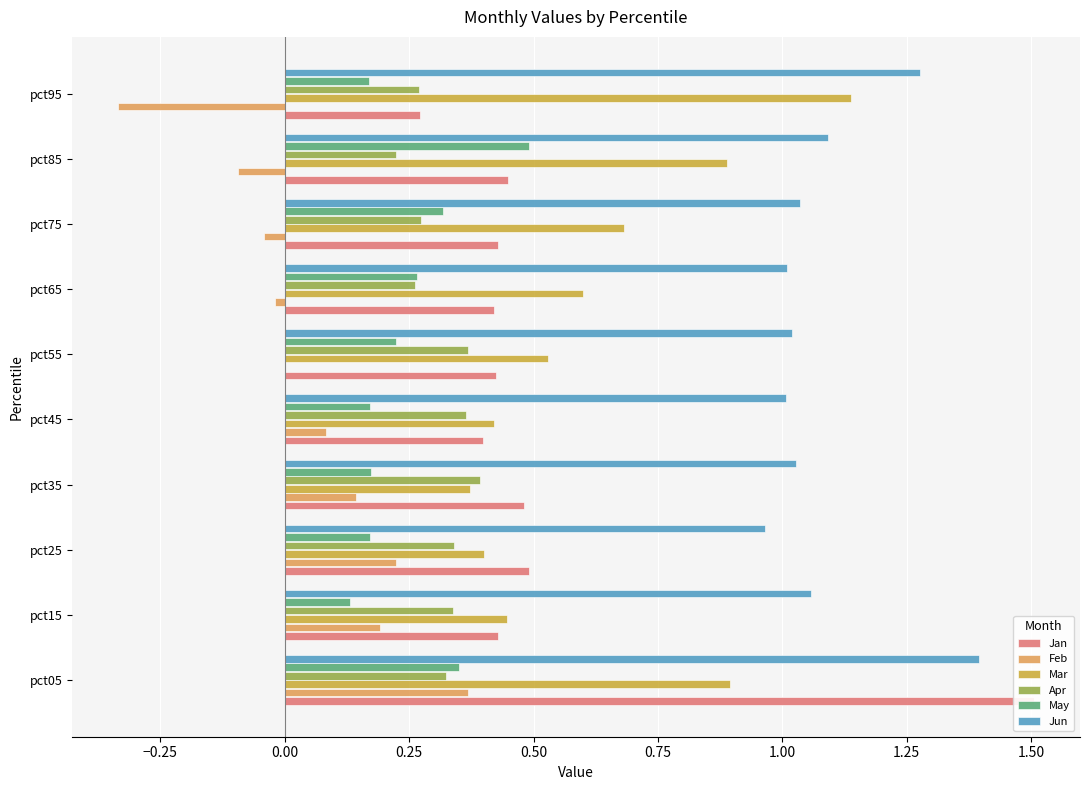

What is the maximum value for May?

0.5